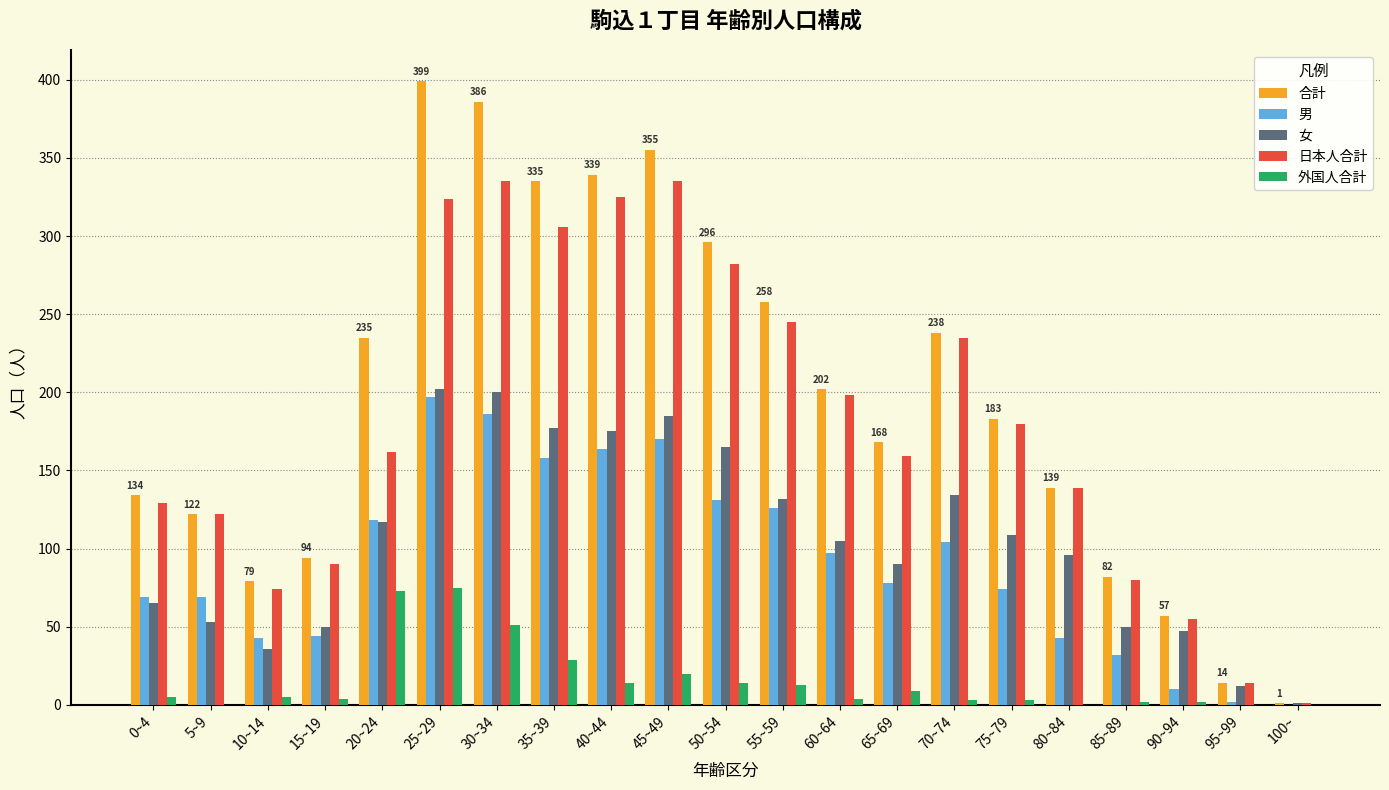

What is the approximate value of 男 at 20~24, to the nearest 50?

100